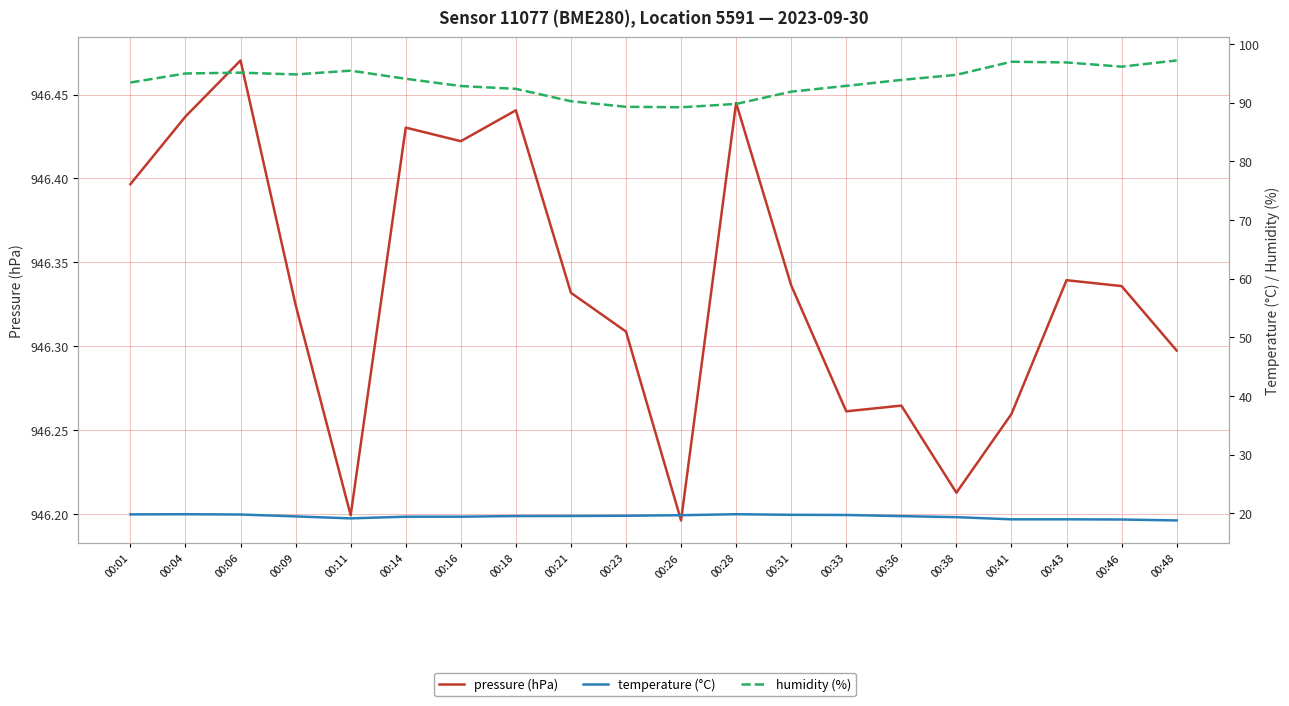

What is the value of the humidity (%) point at the 16th from the left?

94.7